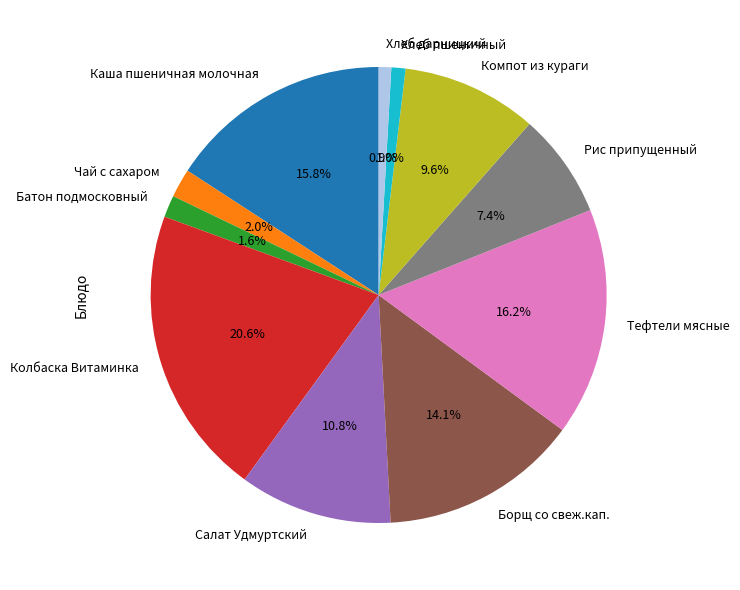

What is the total percentage of Хлеб пшеничный and Батон подмосковный?

2.6%